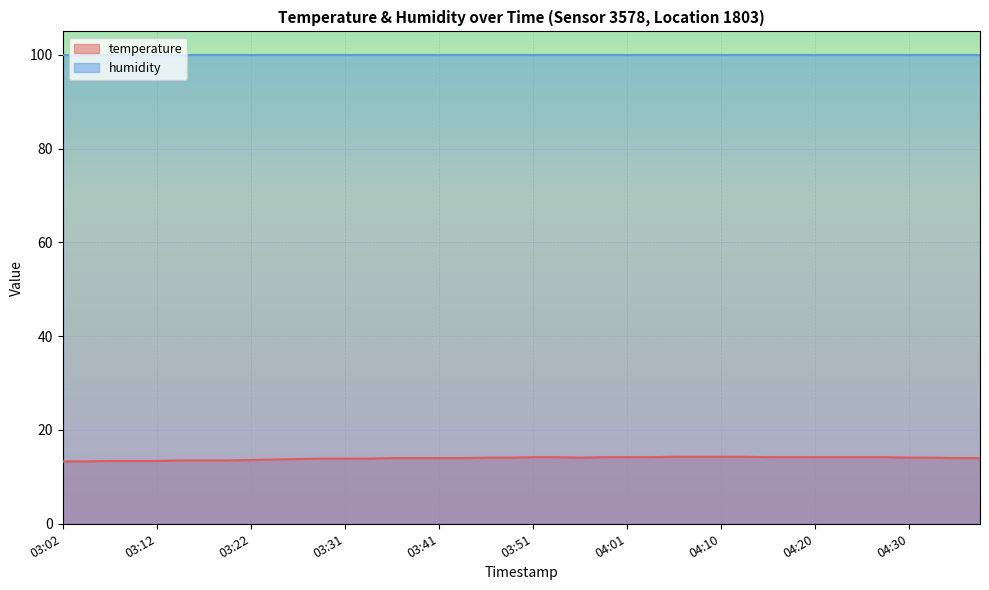

What is the smallest value displayed?

13.3